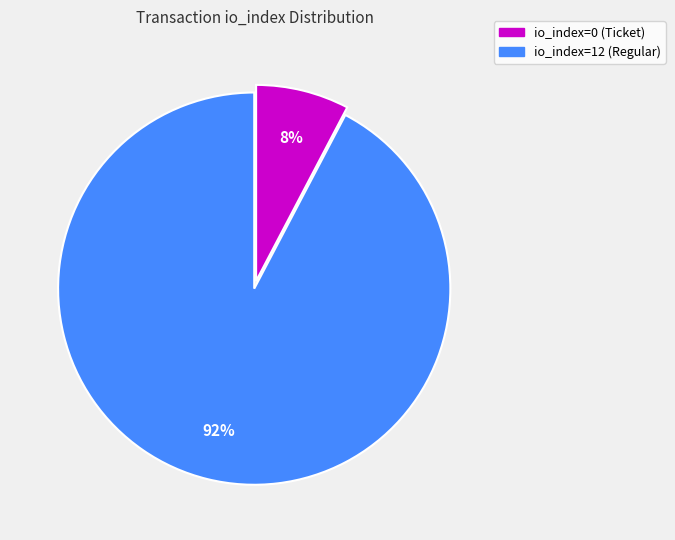

To the nearest percent, what is the average slice percentage?

50%